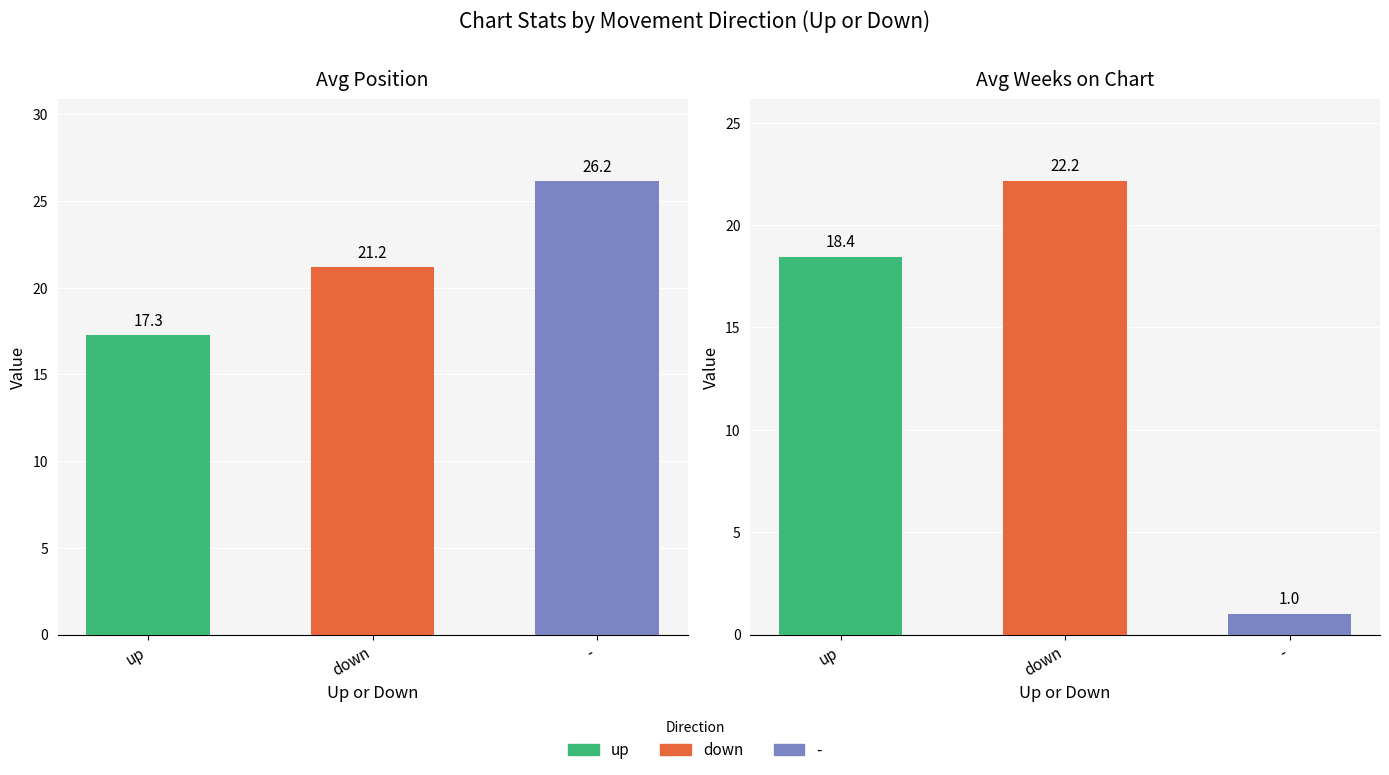

What is the label of the 2nd bar from the left?

down